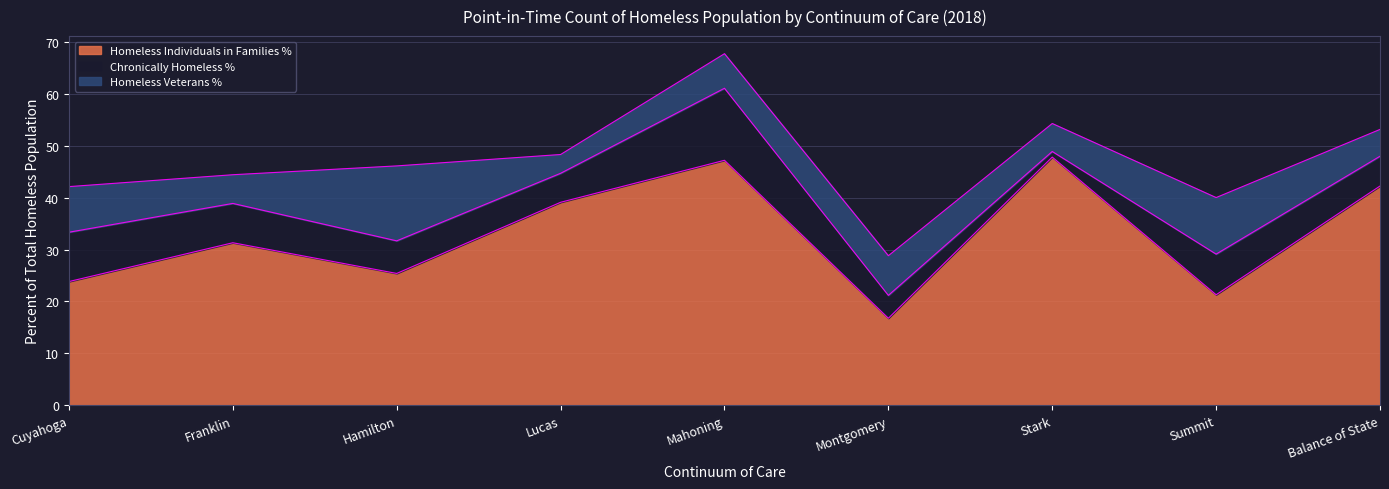

Reading right to left, transcribe all the data shown in this chart.

Homeless Individuals in Families %: 42.3	21.3	47.8	16.8	47.2	39.1	25.4	31.3	23.8
Chronically Homeless %: 5.7	7.8	1.1	4.4	13.9	5.6	6.3	7.6	9.5
Homeless Veterans %: 5.2	10.9	5.4	7.6	6.7	3.6	14.5	5.5	8.8